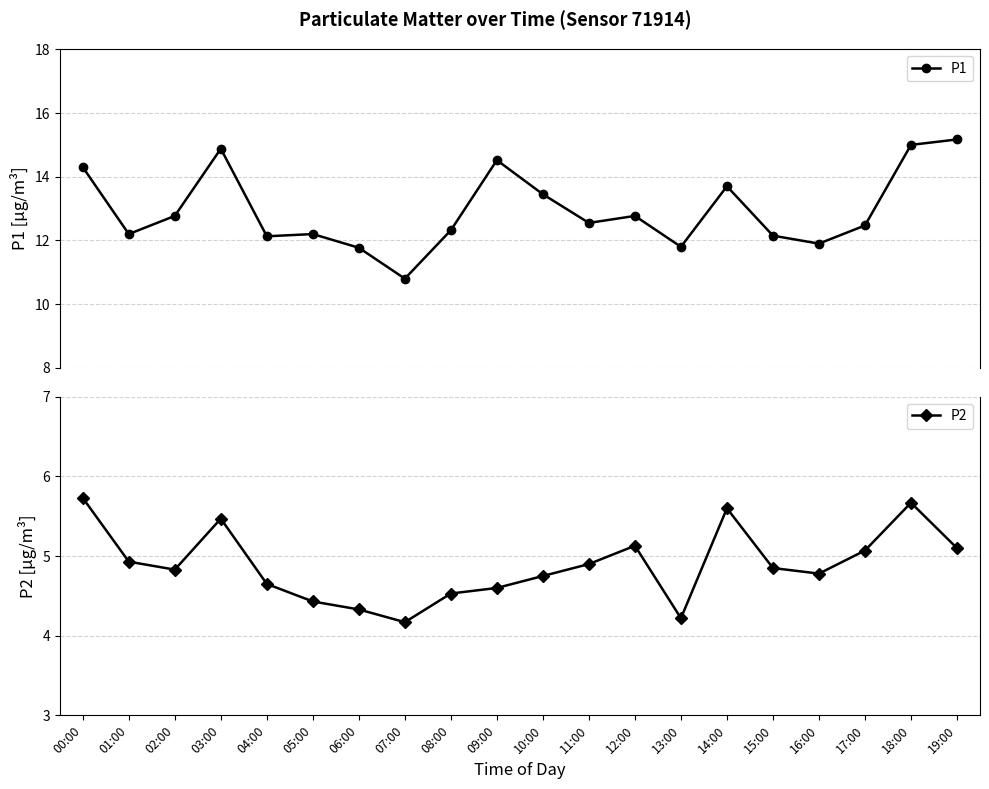

True or false: P2 and P1 cross at least once.

False